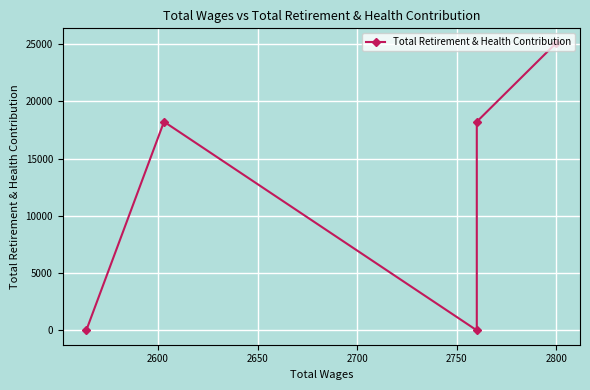

What is the sum of the values at 2600 and 2550?

43353